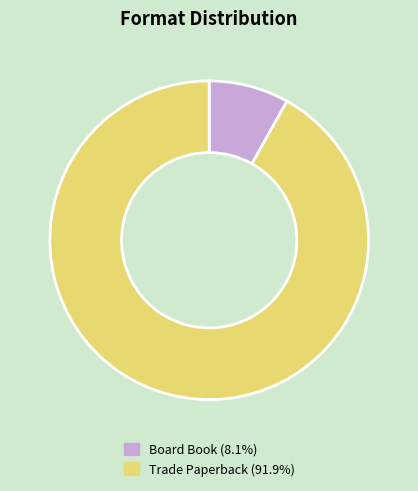

Is there a majority slice in this chart?

Yes